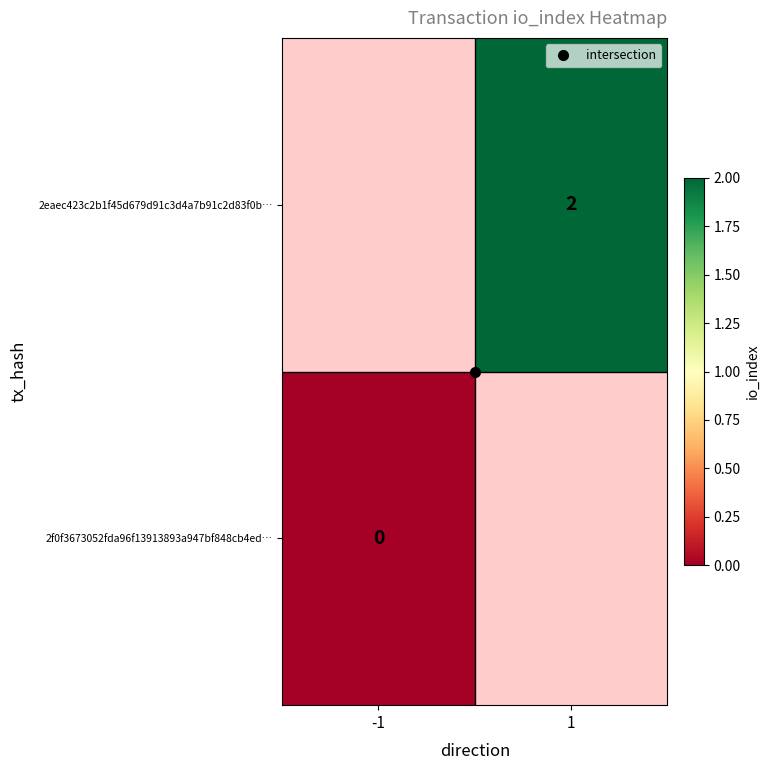

What is the maximum value shown in the chart?

2.0